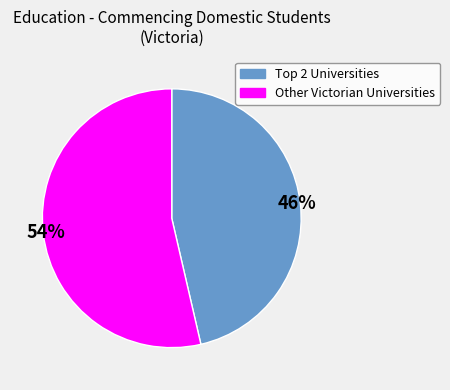

To the nearest percent, what is the average slice percentage?

50%